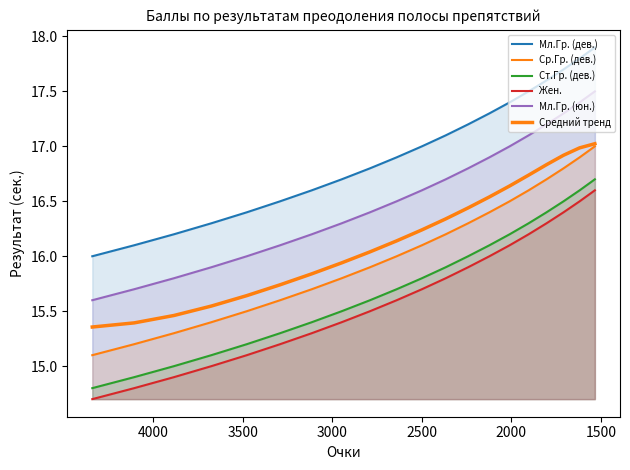

How many lines are shown in the chart?

6